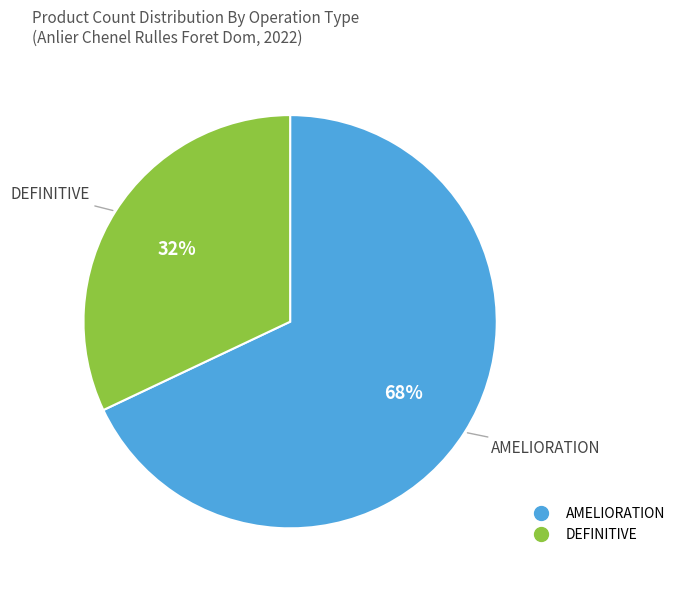

How many slices are in this pie chart?

2